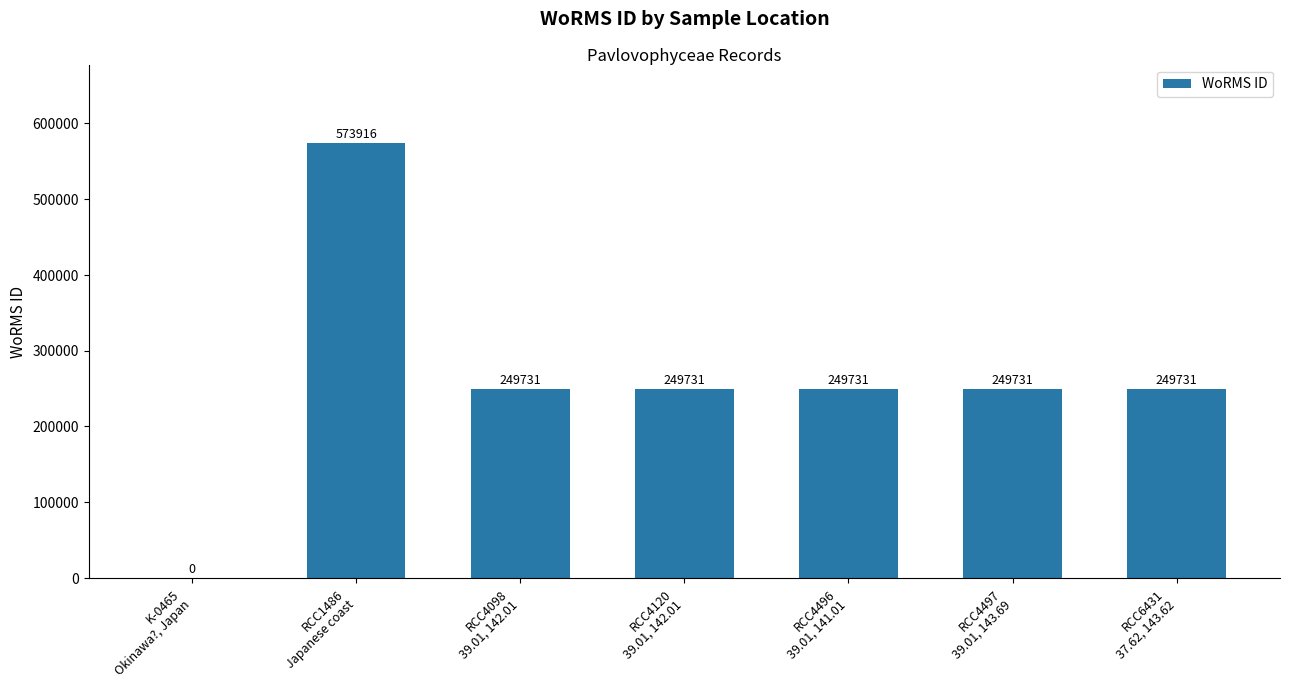

What is the sum of all values?

1822571